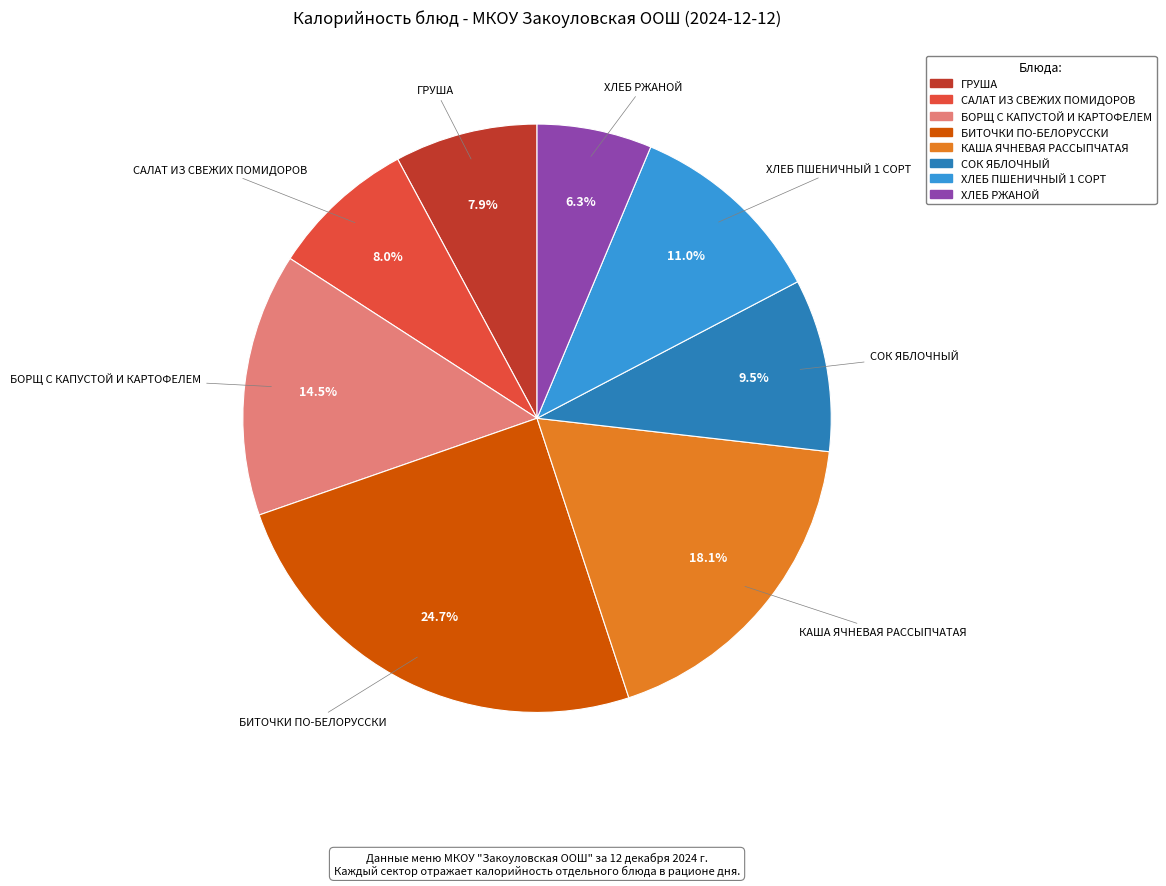

What is the smallest slice in the pie chart?

ХЛЕБ РЖАНОЙ